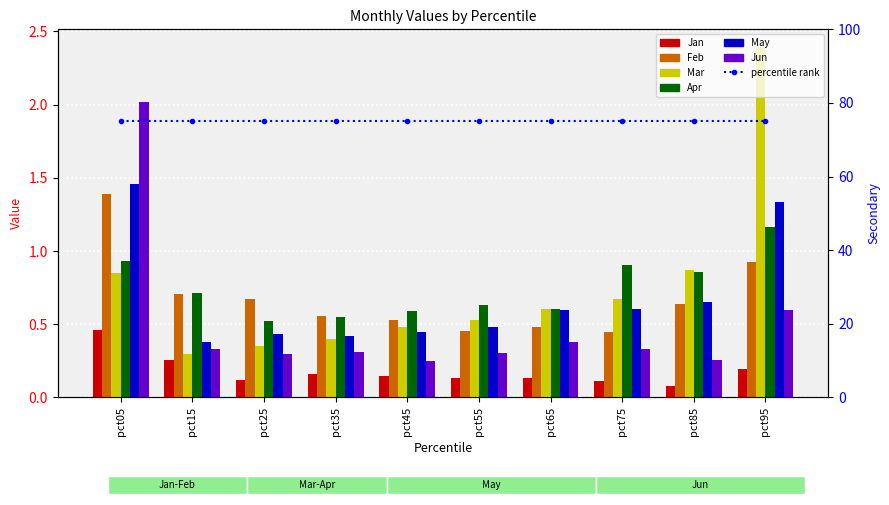

At how many categories does at least one series exceed 2?

2